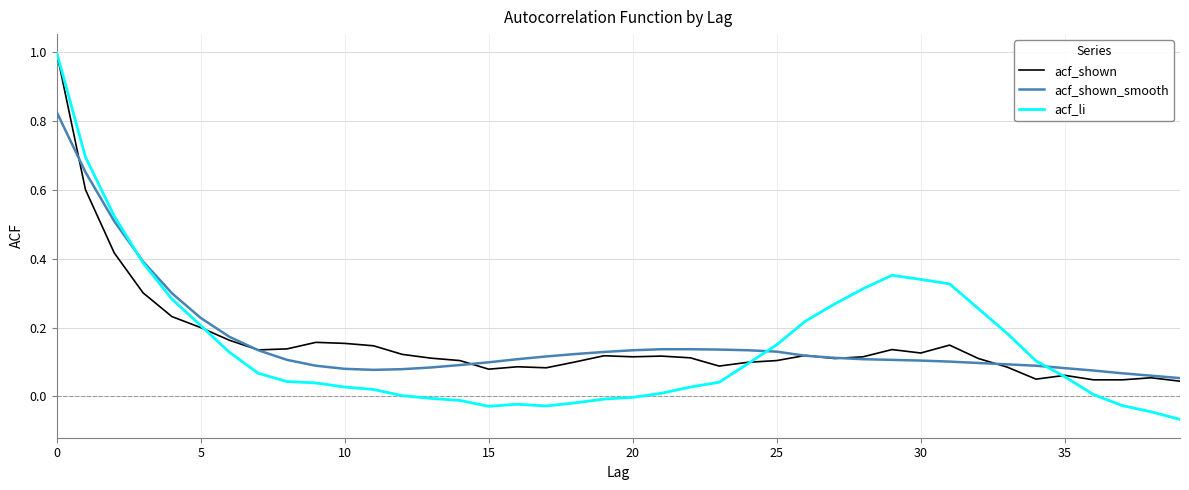

What is the maximum value shown in the chart?

1.0